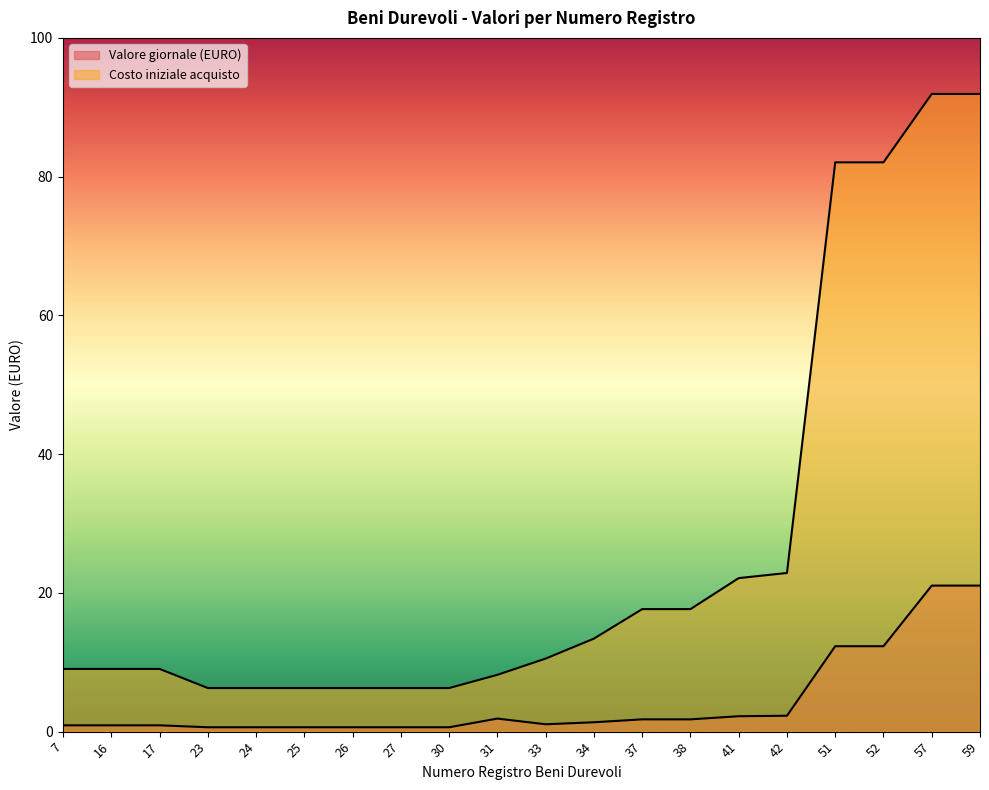

How many lines are shown in the chart?

2